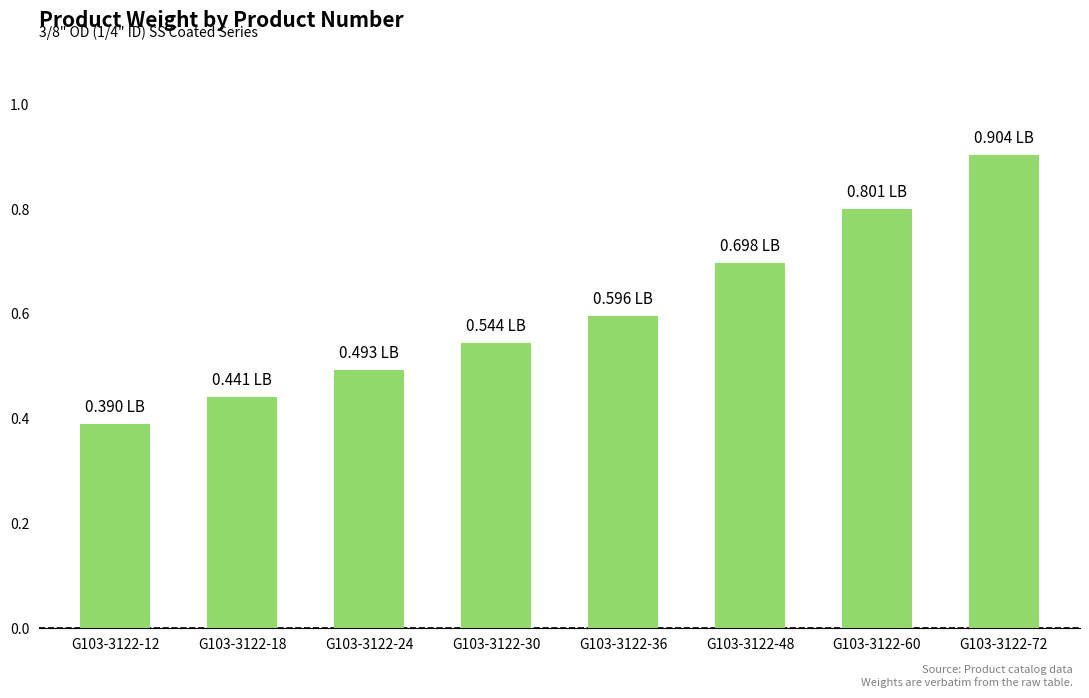

Which has a higher value, G103-3122-48 or G103-3122-24?

G103-3122-48